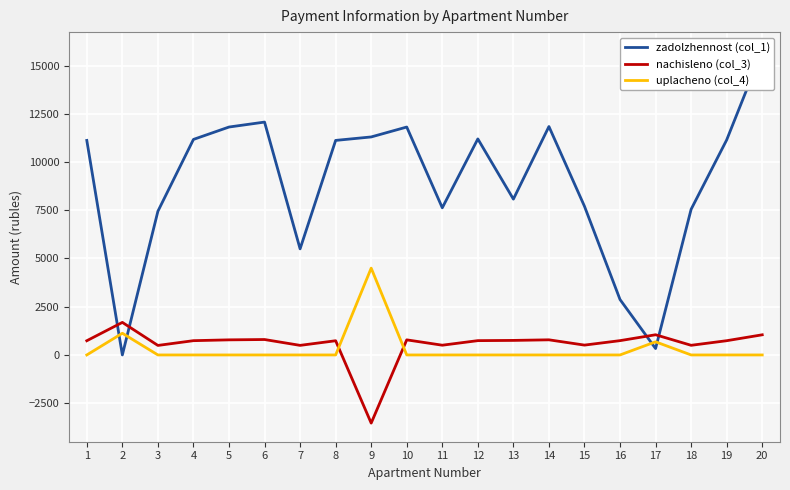

Is the value of uplacheno (col_4) at 9 greater than the value of zadolzhennost (col_1) at 11?

No